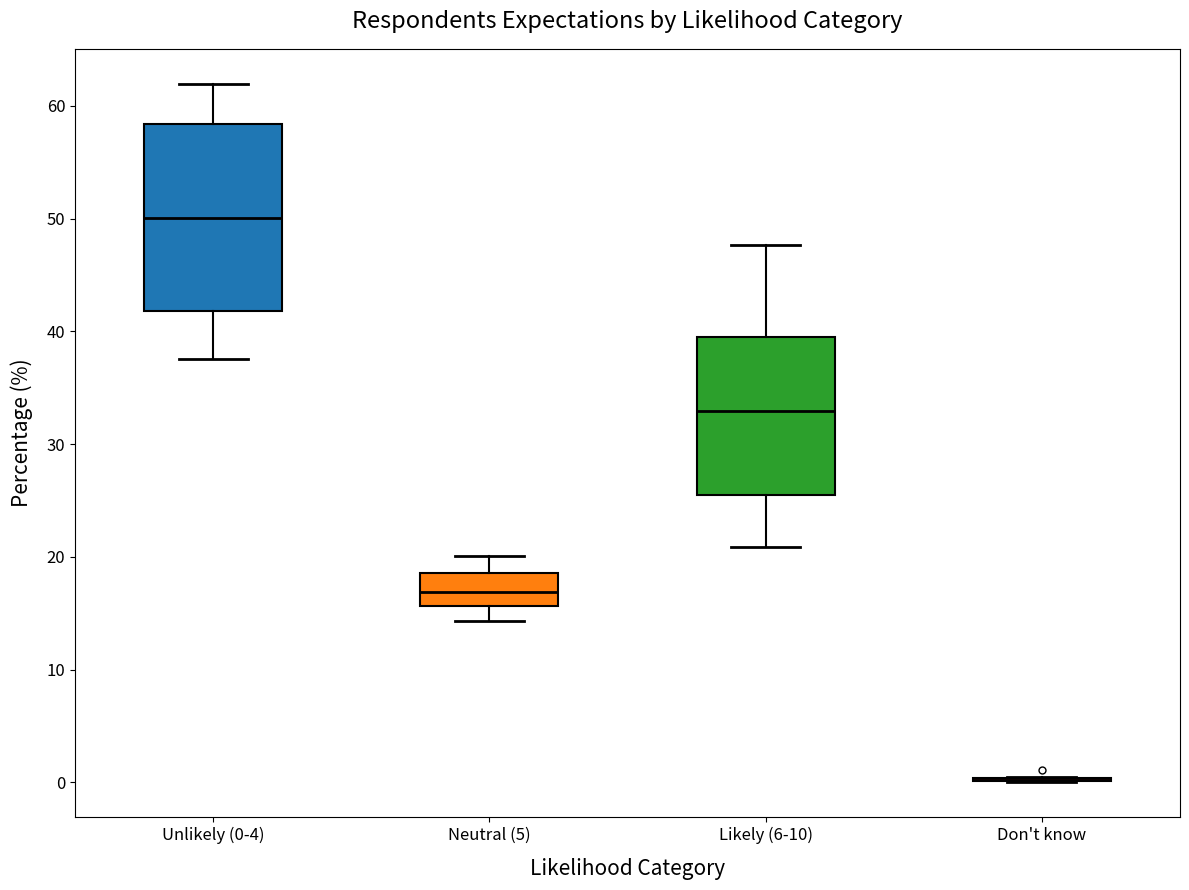

Where does the upper whisker of the box for Unlikely (0-4) end on the y-axis? The values are not printed on the chart, so give them approximately, as read against the axis.

62